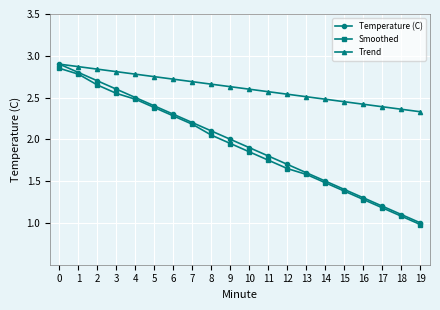

True or false: Smoothed and Trend intersect in this chart.

False